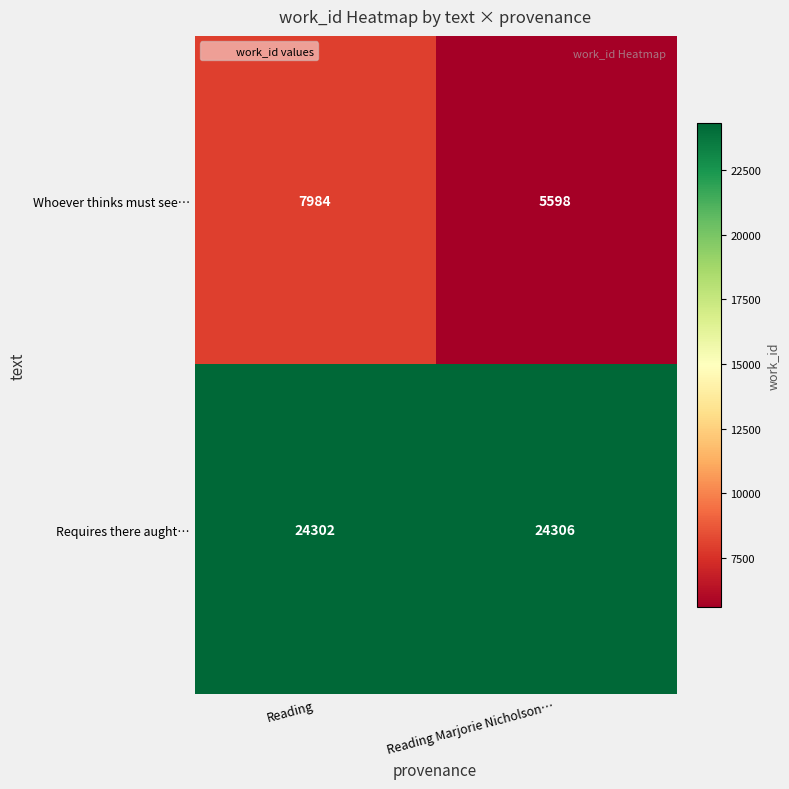

The Whoever thinks must see… series shows 5598 at Reading Marjorie Nicholson…. True or false?

True